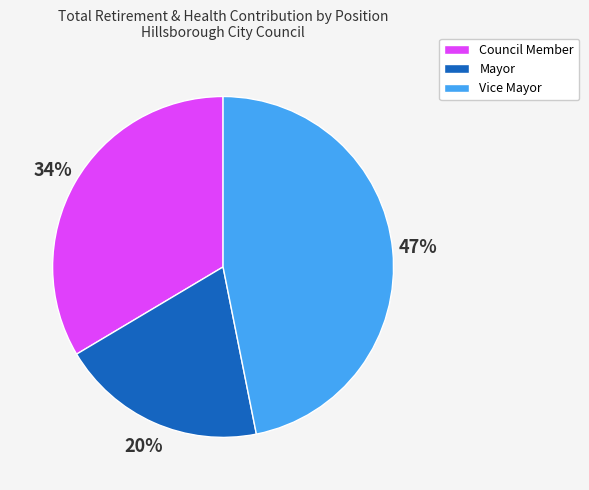

Is there a majority slice in this chart?

No